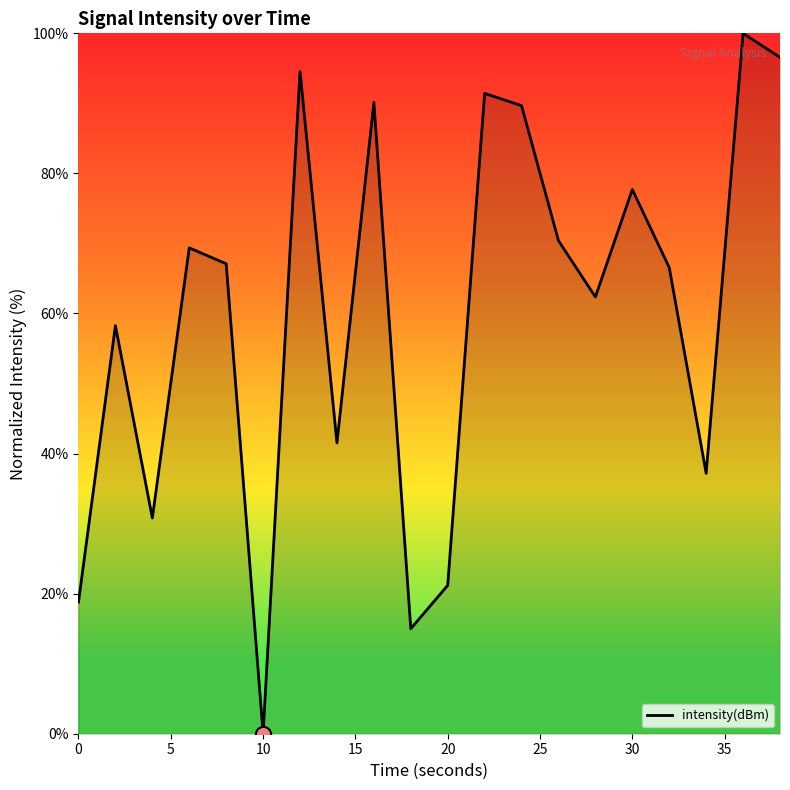

What is the greatest value displayed?

100.0